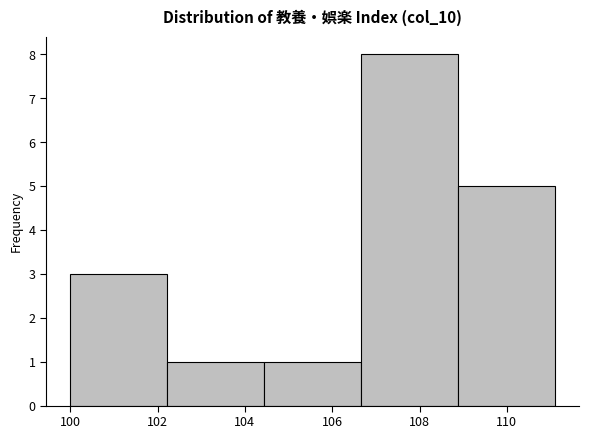

How tall is the bar that spans 100.00 to 102.22 on the x-axis? Neither the bar edges nor the heights are printed on the chart, so give them approximately, as read against the axes.

3